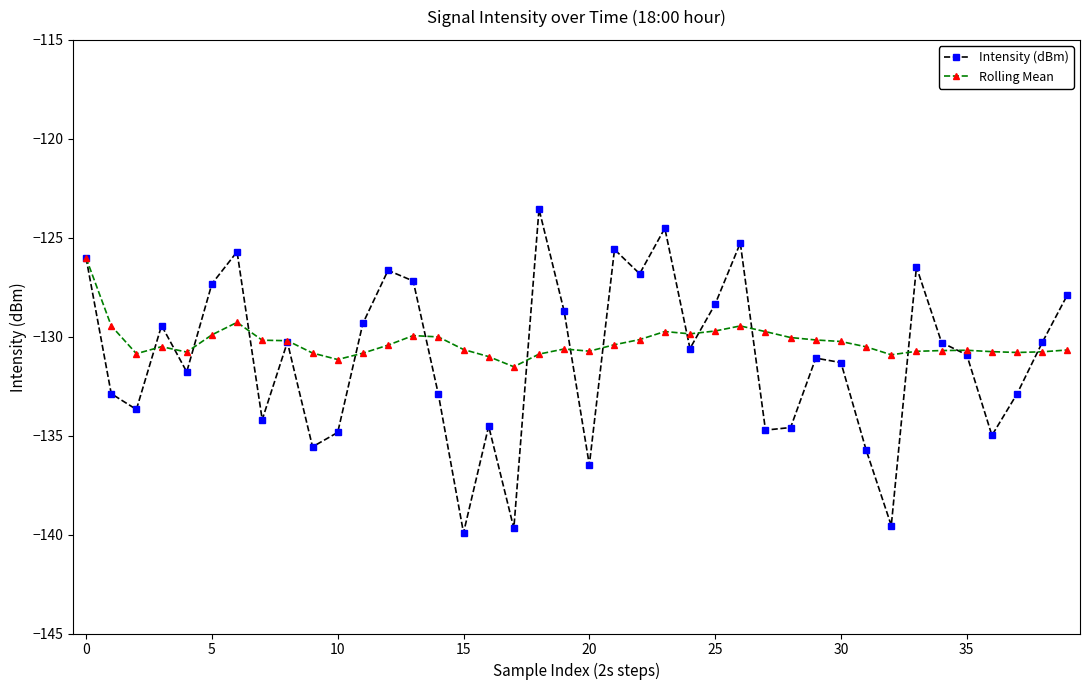

Rank the series by their average value, from highest to lowest.

Rolling Mean, Intensity (dBm)